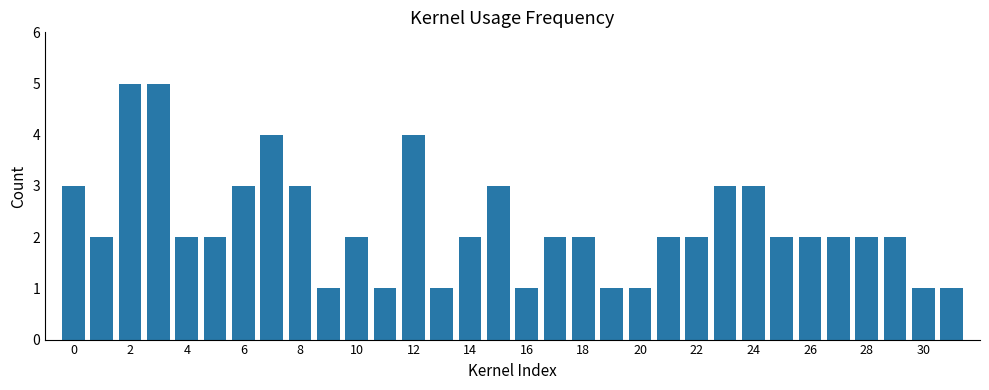

What is the sum of all values?

72